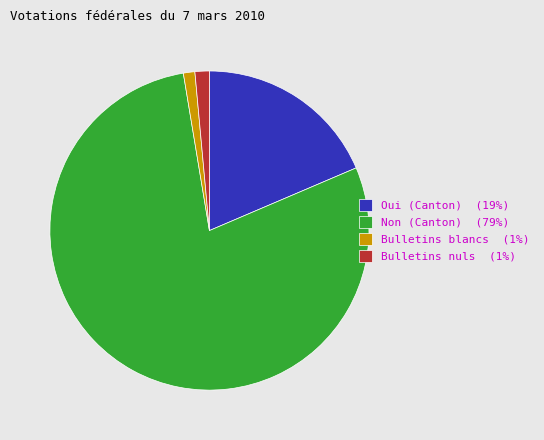

The Bulletins nuls slice represents 1% of the pie. True or false?

True